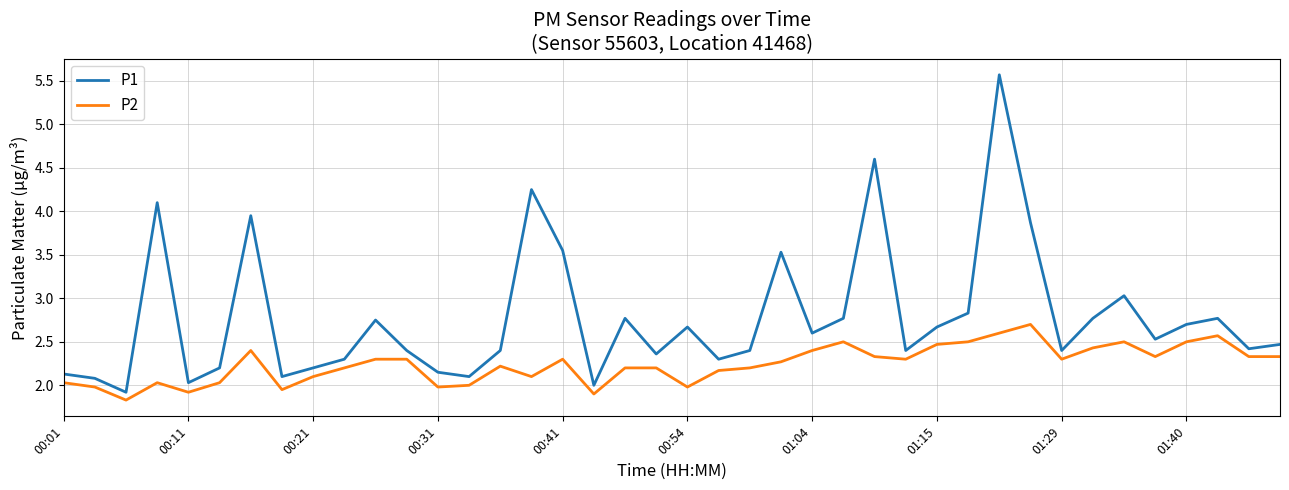

Which series has the widest spread of values?

P1